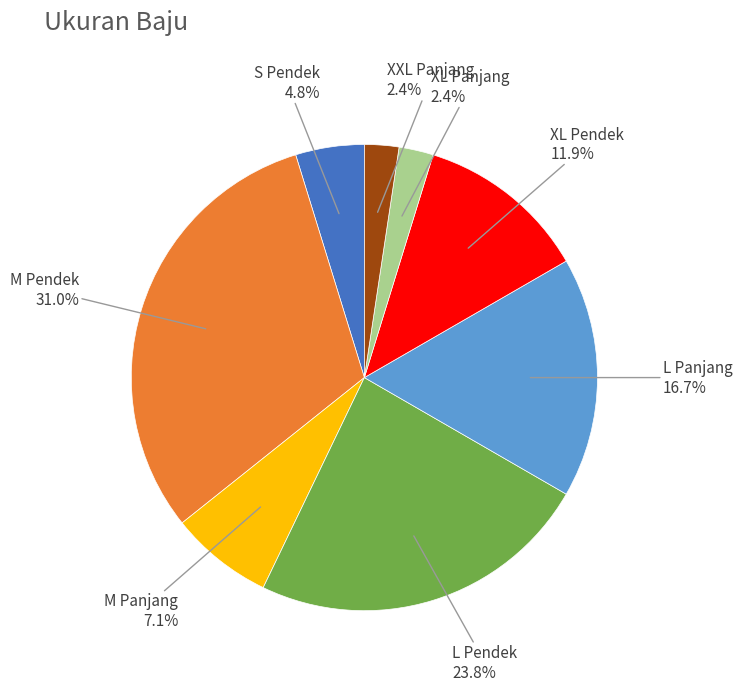

How many segments does this pie chart have?

8